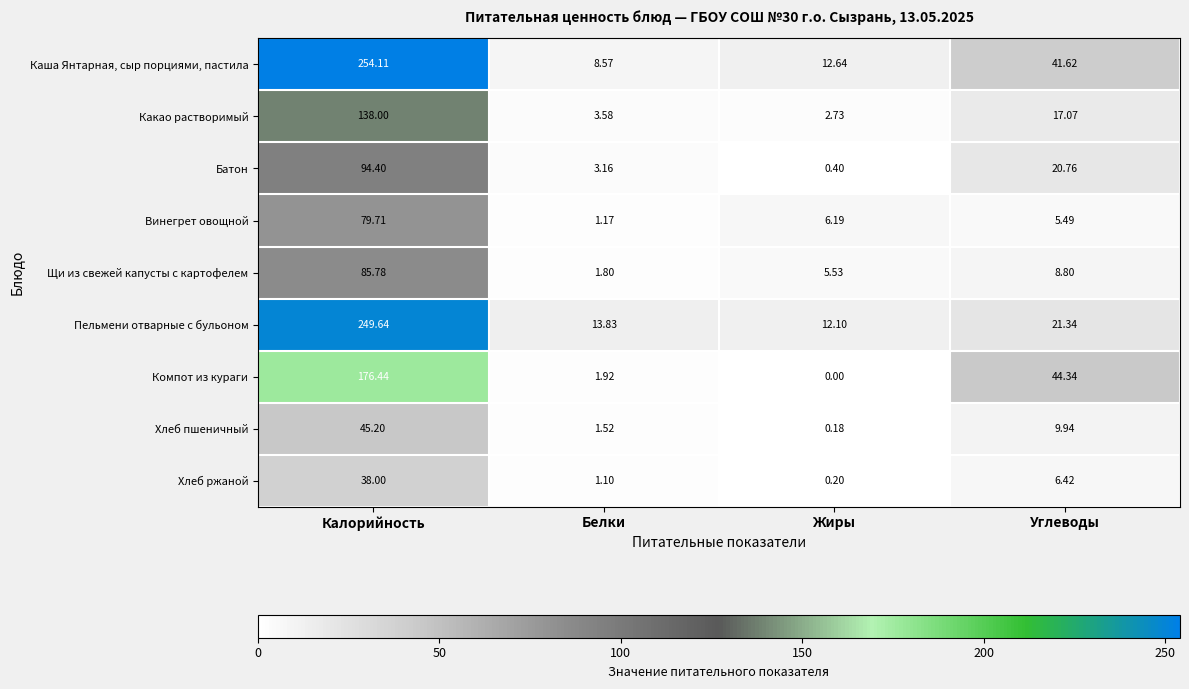

Which series has the largest range (max minus min)?

Каша Янтарная, сыр порциями, пастила